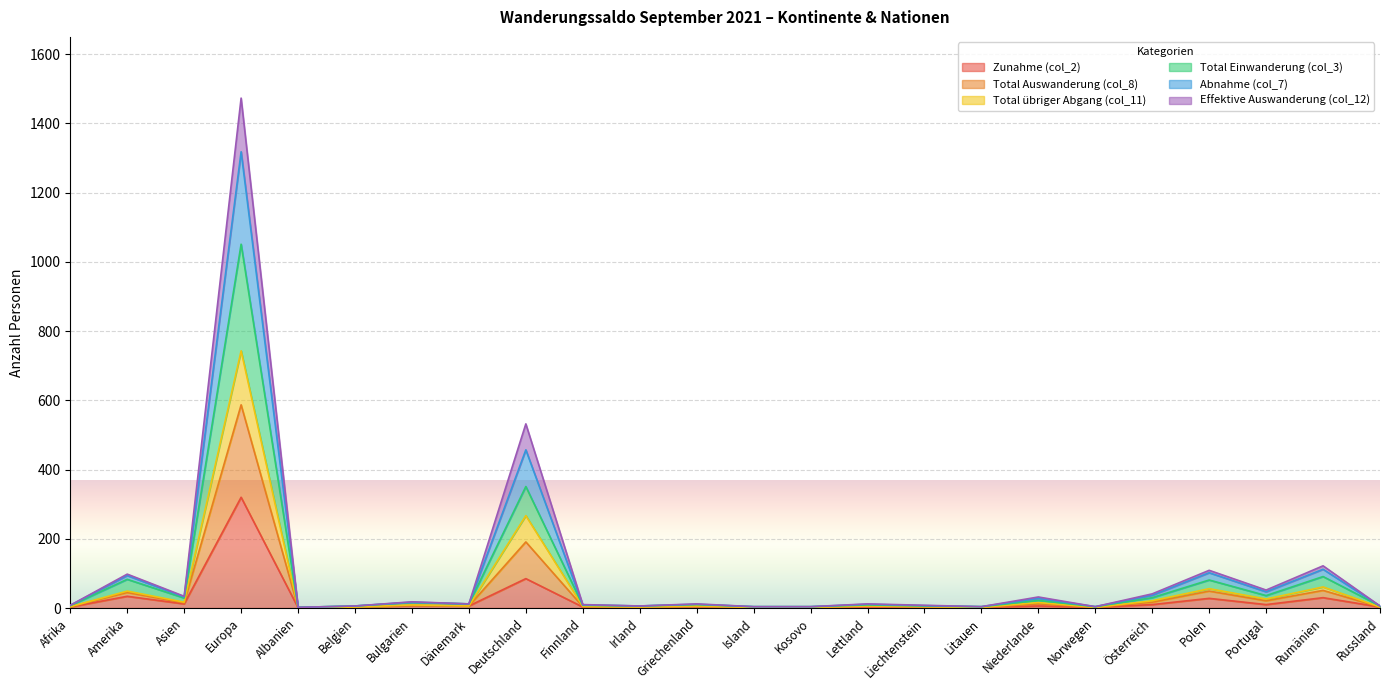

How many lines are shown in the chart?

6